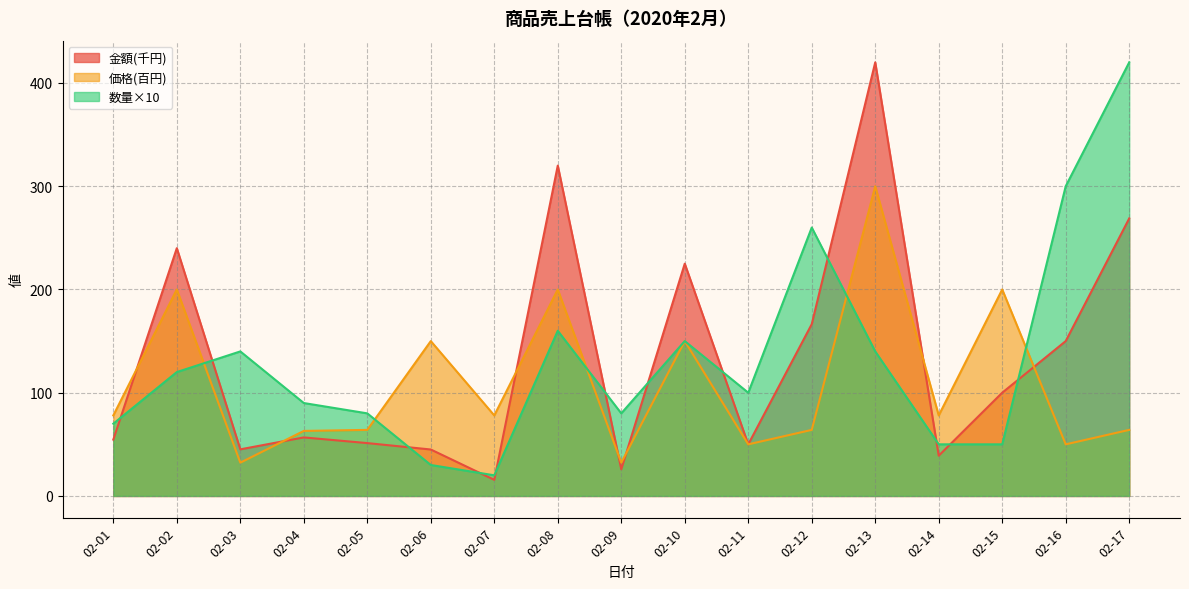

Reading right to left, list all the values displayed in this chart.

数量: 420.0	300.0	50.0	50.0	140.0	260.0	100.0	150.0	80.0	160.0	20.0	30.0	80.0	90.0	140.0	120.0	70.0
価格: 64.0	50.0	200.0	78.0	300.0	64.0	50.0	150.0	32.2	200.0	78.0	150.0	64.0	63.0	32.2	200.0	78.0
金額: 268.8	150.0	100.0	39.0	420.0	166.4	50.0	225.0	25.8	320.0	15.6	45.0	51.2	56.7	45.1	240.0	54.6